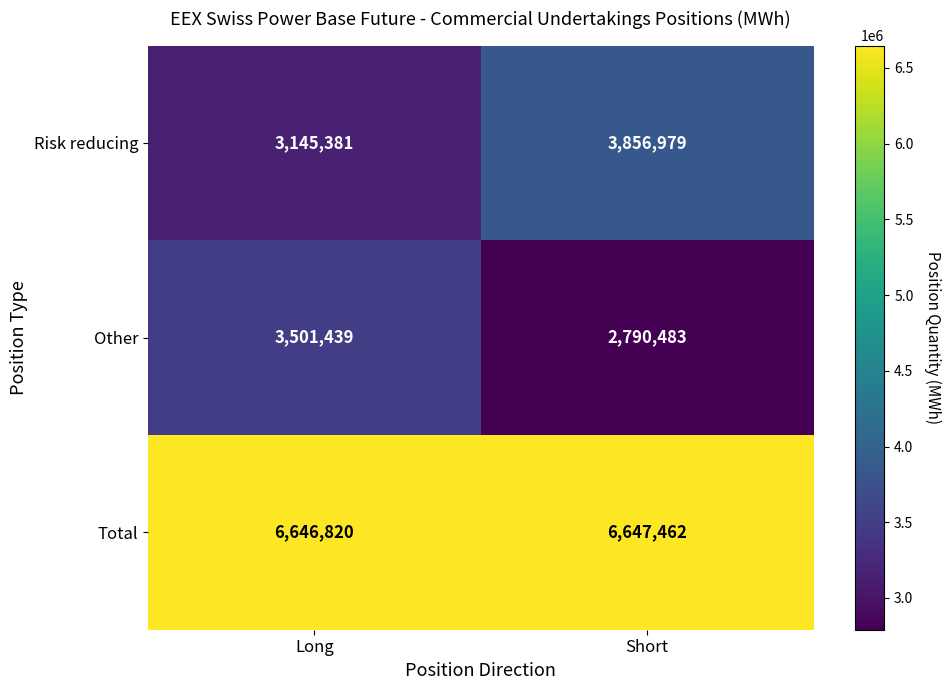

Reading left to right, extract all data points from this chart.

Risk reducing: 3145381	3856979
Other: 3501439	2790483
Total: 6646820	6647462